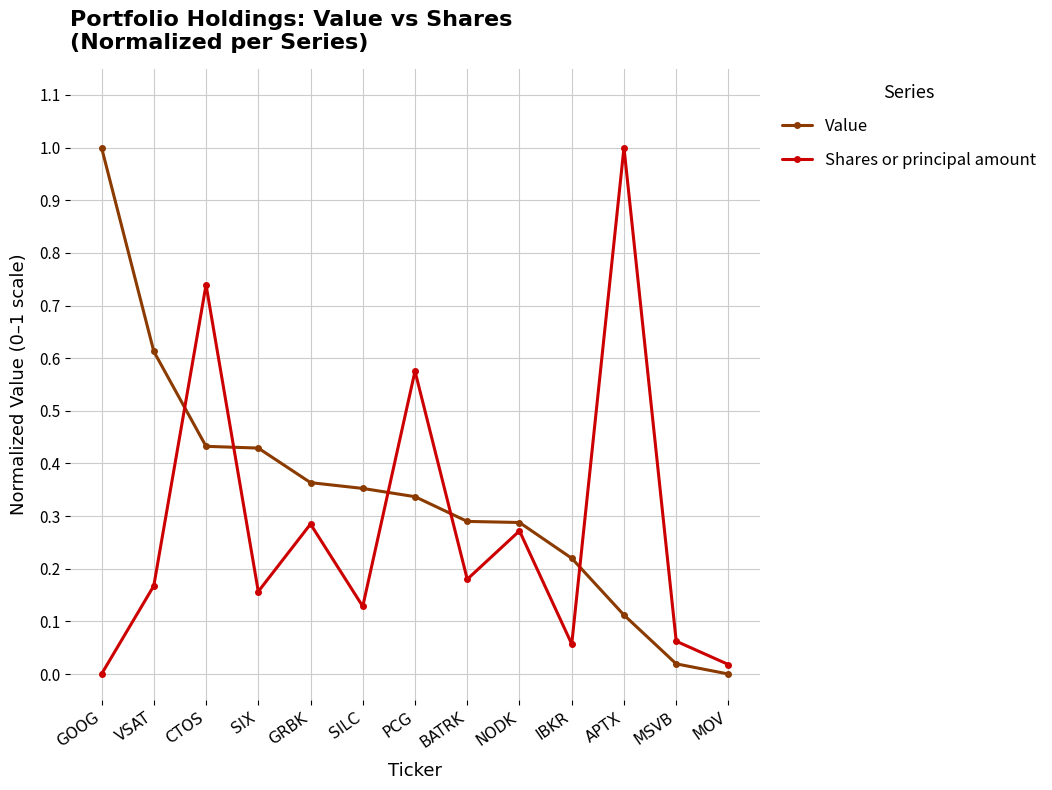

How many values in Value are above zero?

12